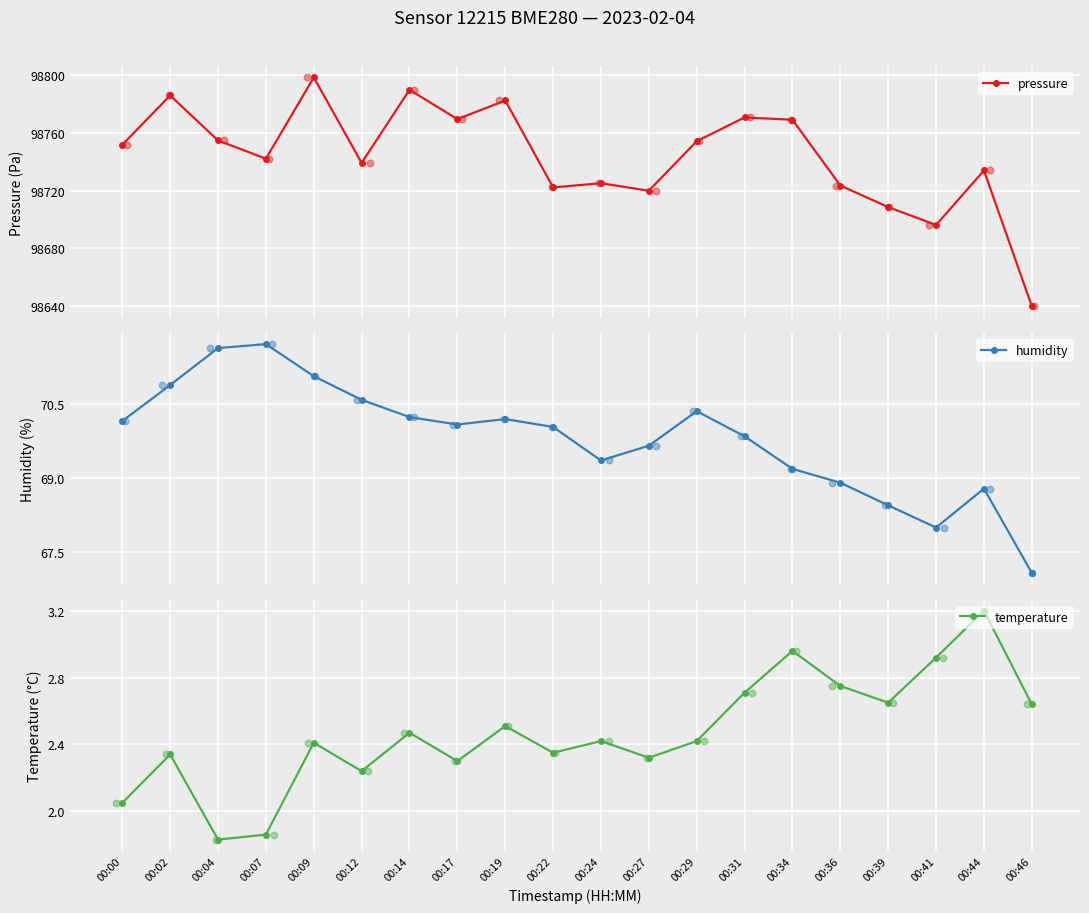

What are all the series names shown in the legend?

pressure, humidity, temperature